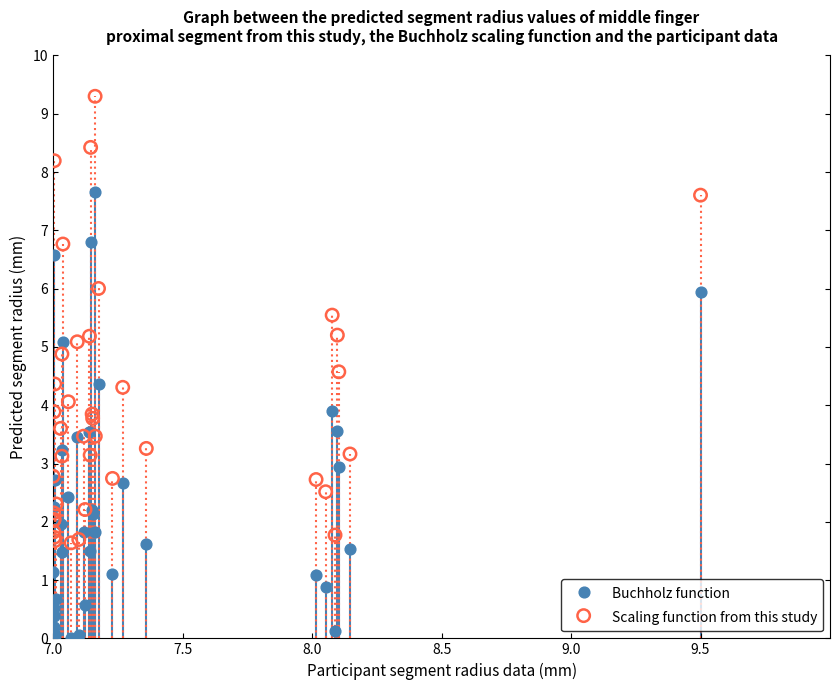

Which series contains the highest Y value?

Scaling function from this study